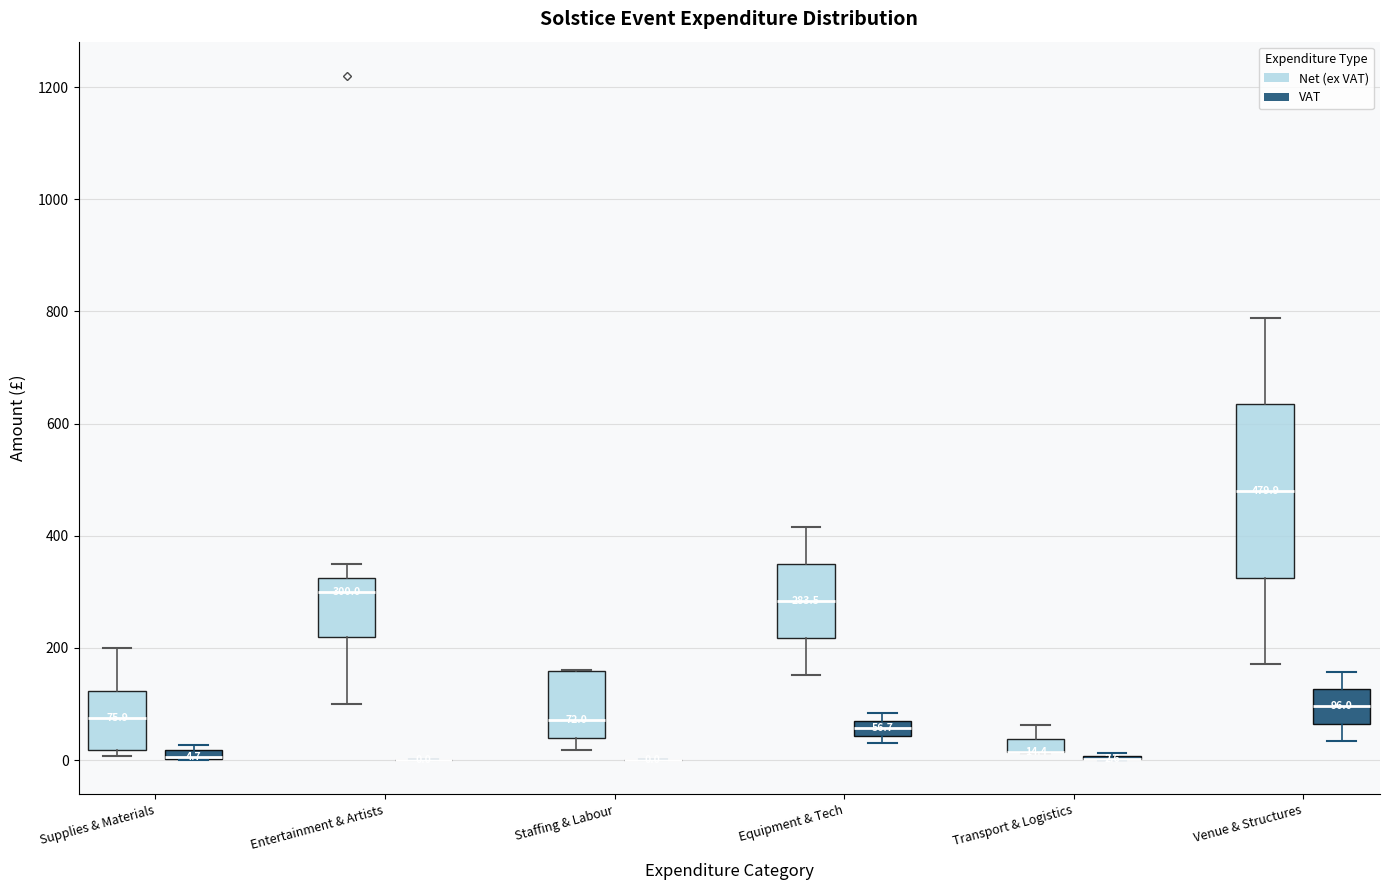

Comparing the boxes themselves (not the whiskers), which one is the tallest?

Venue & Structures (Net (ex VAT))